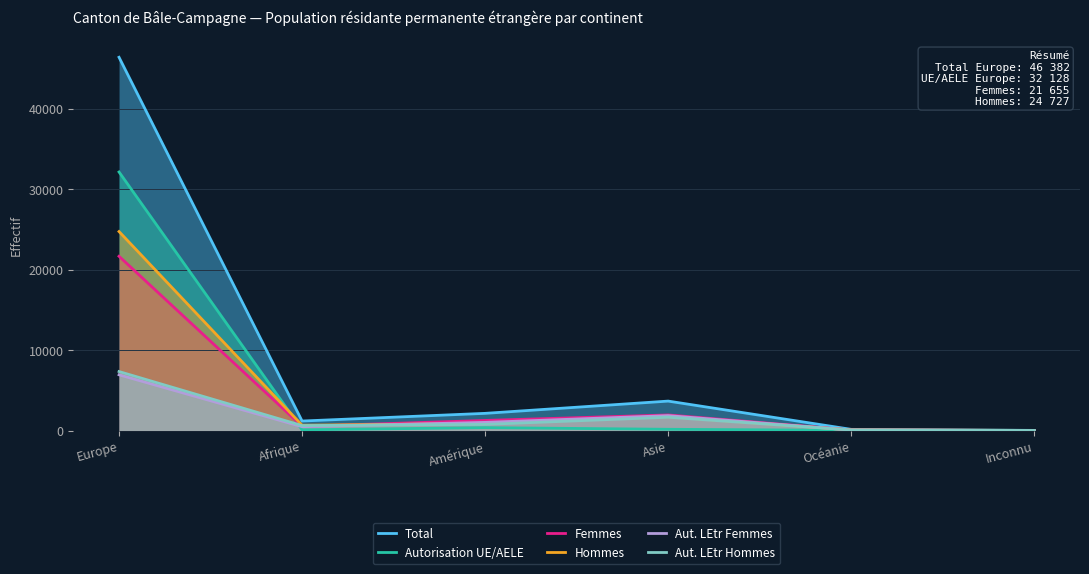

The Hommes series shows 38678 at Europe. True or false?

False